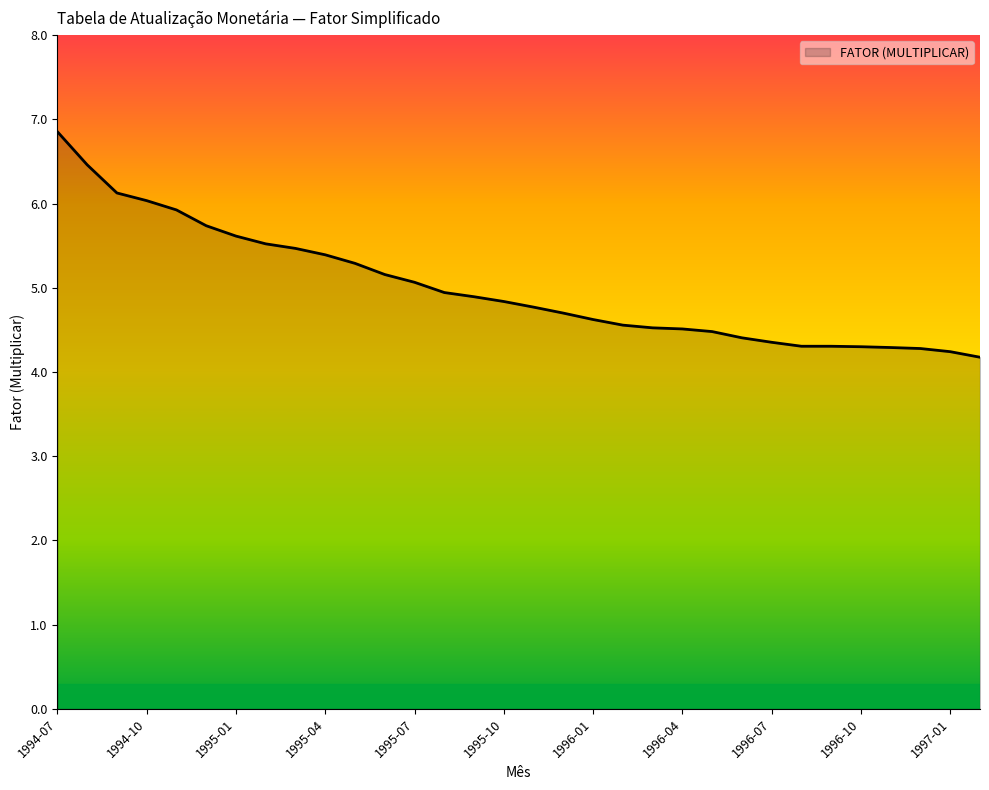

What is the difference between the maximum and minimum values?

2.7